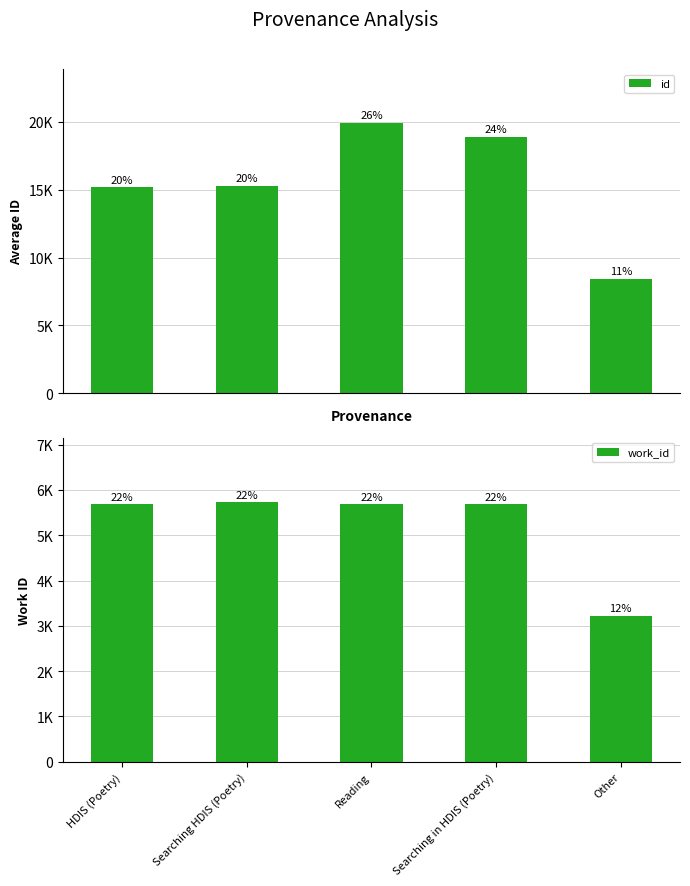

List the labels in order of work_id value, smallest first.

Other, Reading, HDIS (Poetry), Searching in HDIS (Poetry), Searching HDIS (Poetry)